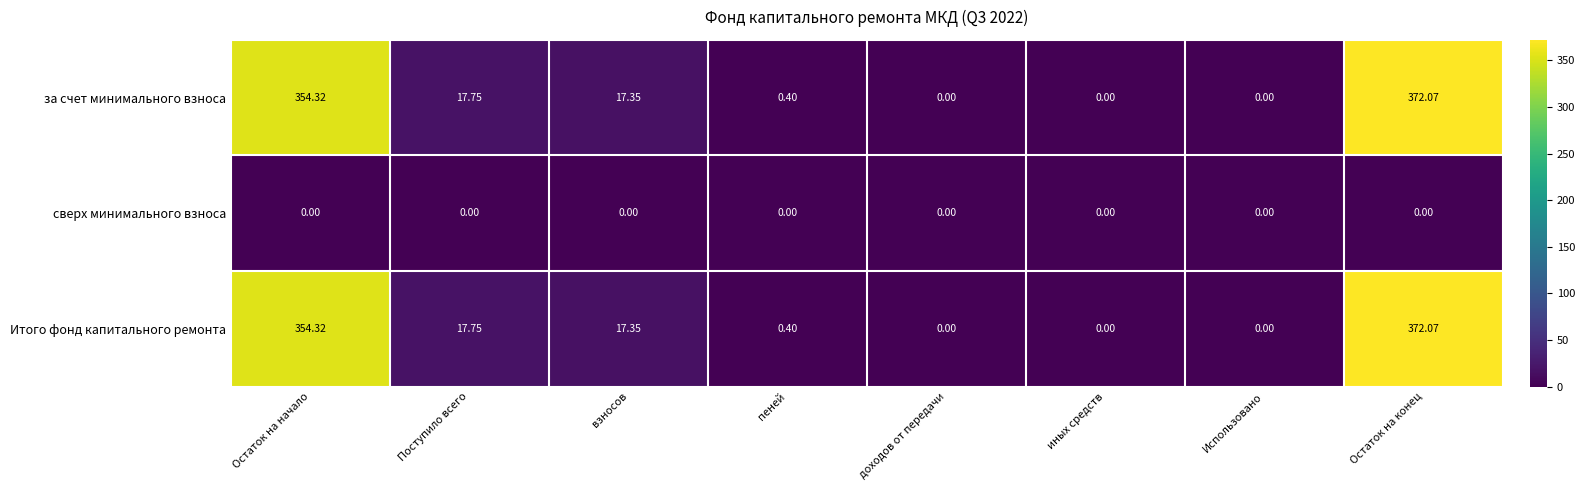

Where does the Итого фонд капитального ремонта series first go above 17?

Остаток на начало